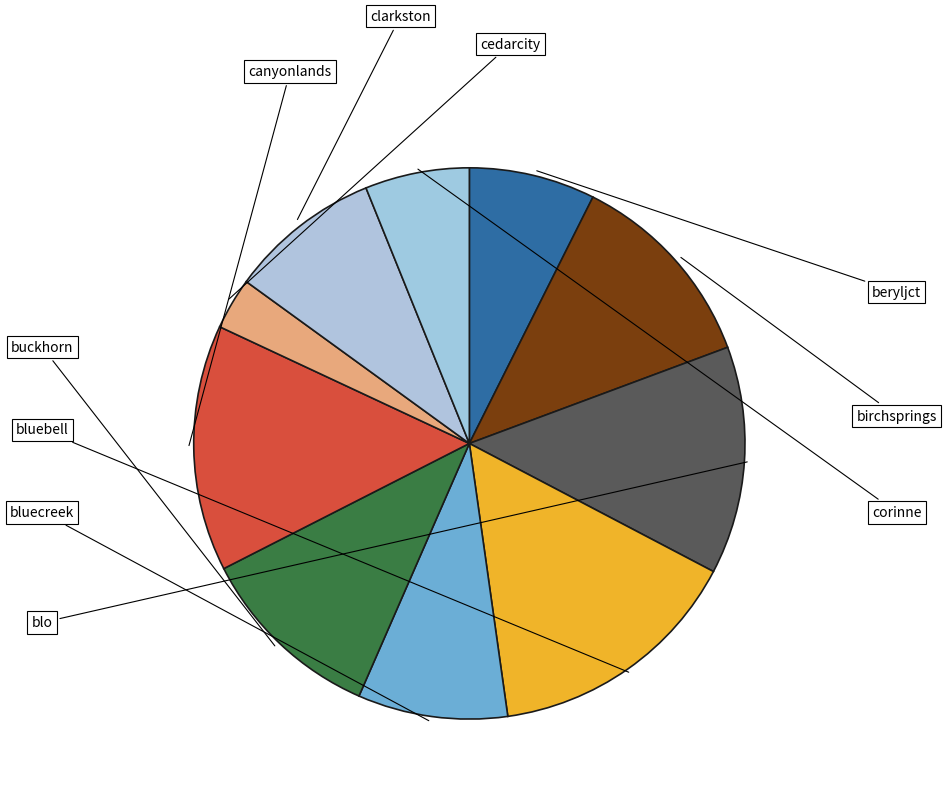

Between corinne and birchsprings, which is larger?

birchsprings